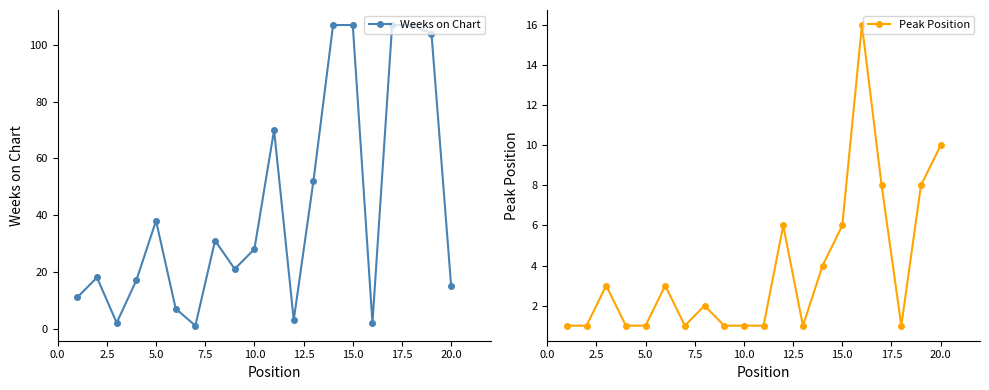

What is the greatest value displayed?

107